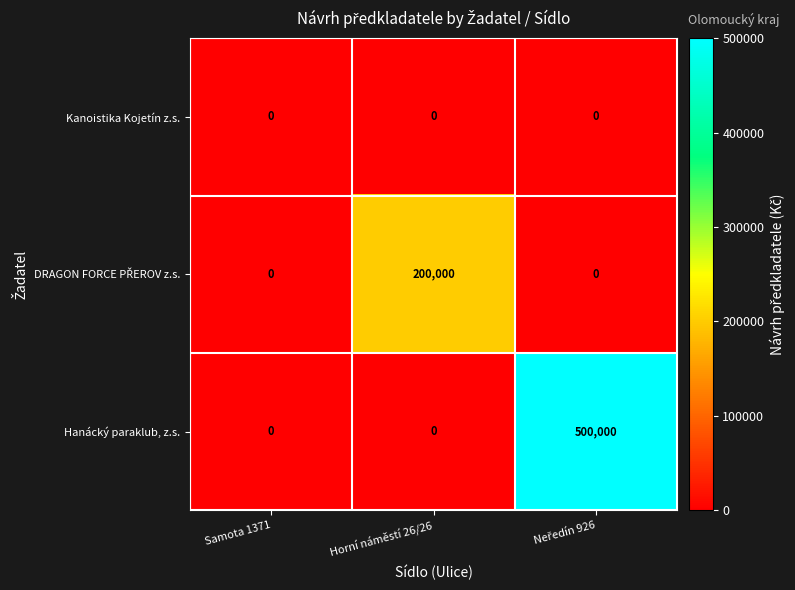

What is the highest value of the Hanácký paraklub, z.s. series?

500000